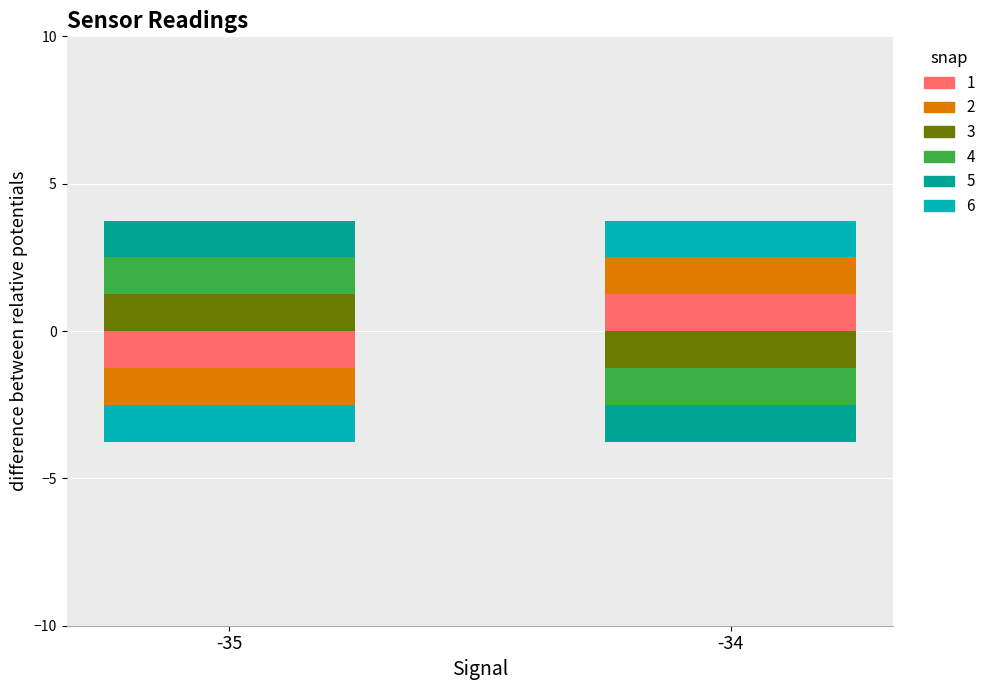

How many bars are there in each group?

6